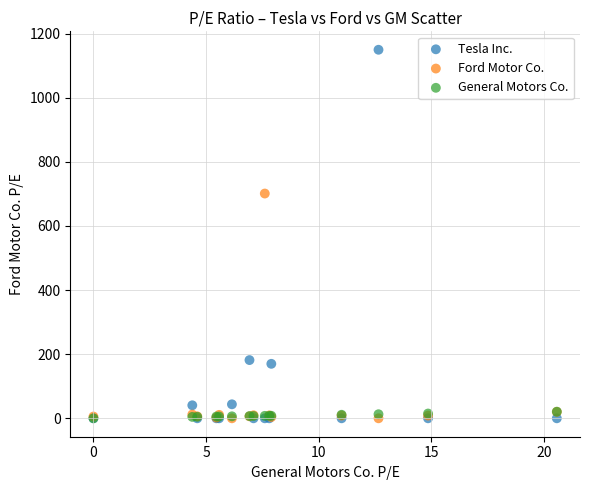

Across all series, what Y value is closest to 574?

701.0